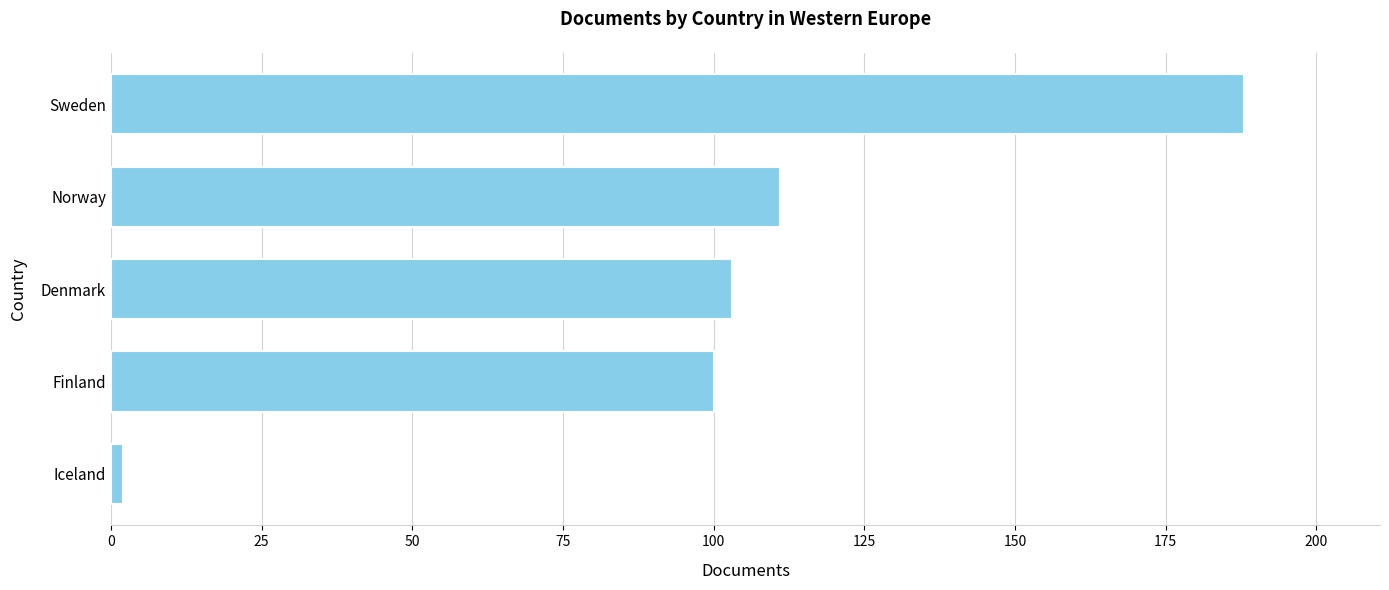

Reading top to bottom, what are all the values shown in this chart?

Sweden=188	Norway=111	Denmark=103	Finland=100	Iceland=2